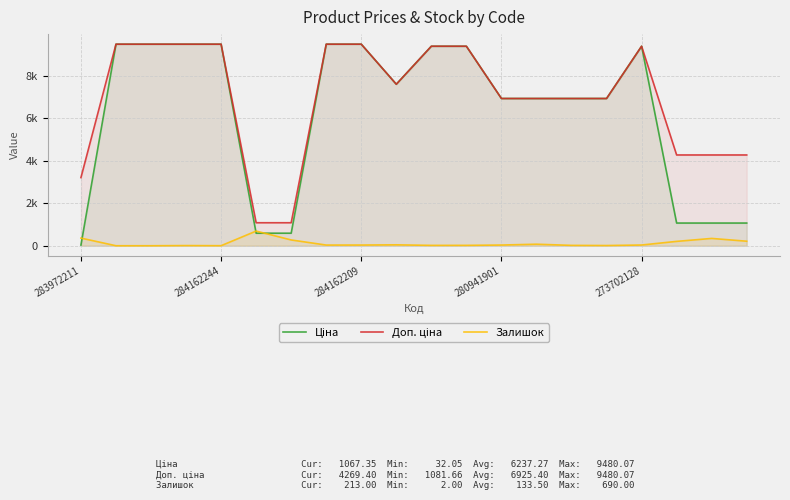

Reading left to right, list all the values displayed in this chart.

Ціна: 32.0	9480.1	9480.1	9480.1	9480.1	589.9	589.9	9480.1	9480.1	7596.5	9384.0	9384.0	6925.7	6925.7	6925.7	6925.7	9384.0	1067.3	1067.3	1067.3
Доп. ціна: 3205.0	9480.1	9480.1	9480.1	9480.1	1081.7	1081.7	9480.1	9480.1	7596.5	9384.0	9384.0	6925.7	6925.7	6925.7	6925.7	9384.0	4269.4	4269.4	4269.4
Залишок: 360.0	0.0	0.0	8.0	2.0	690.0	272.0	32.0	33.0	43.0	17.0	18.0	33.0	72.0	17.0	10.0	34.0	205.0	344.0	213.0